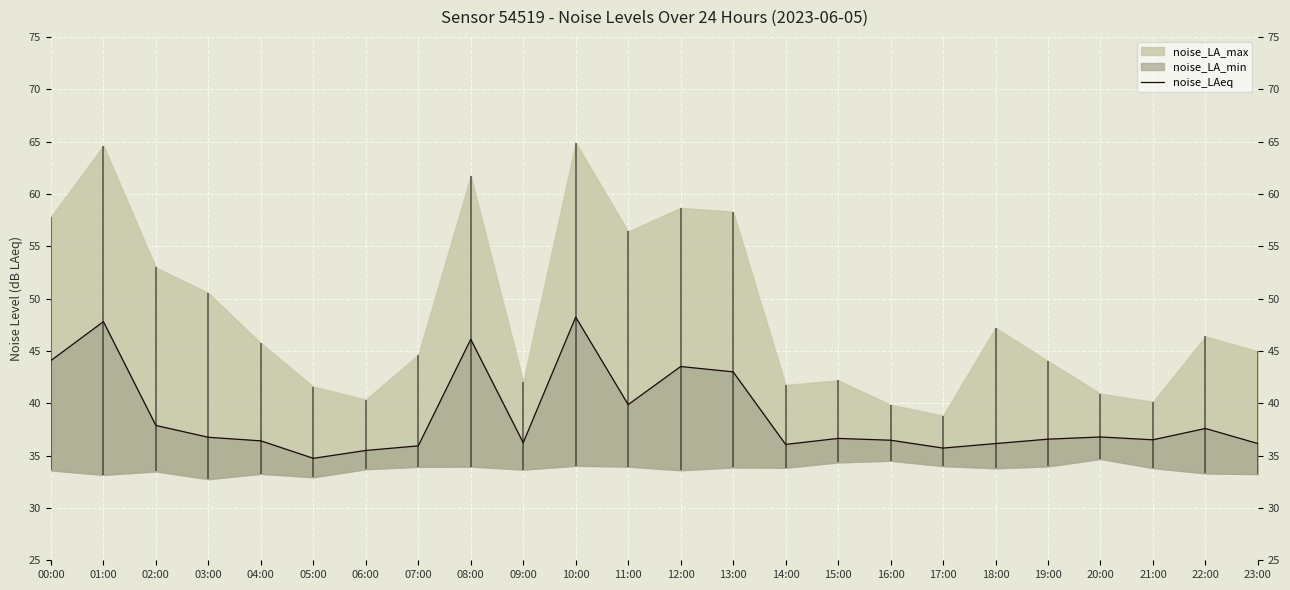

How many values exceed 36?

20